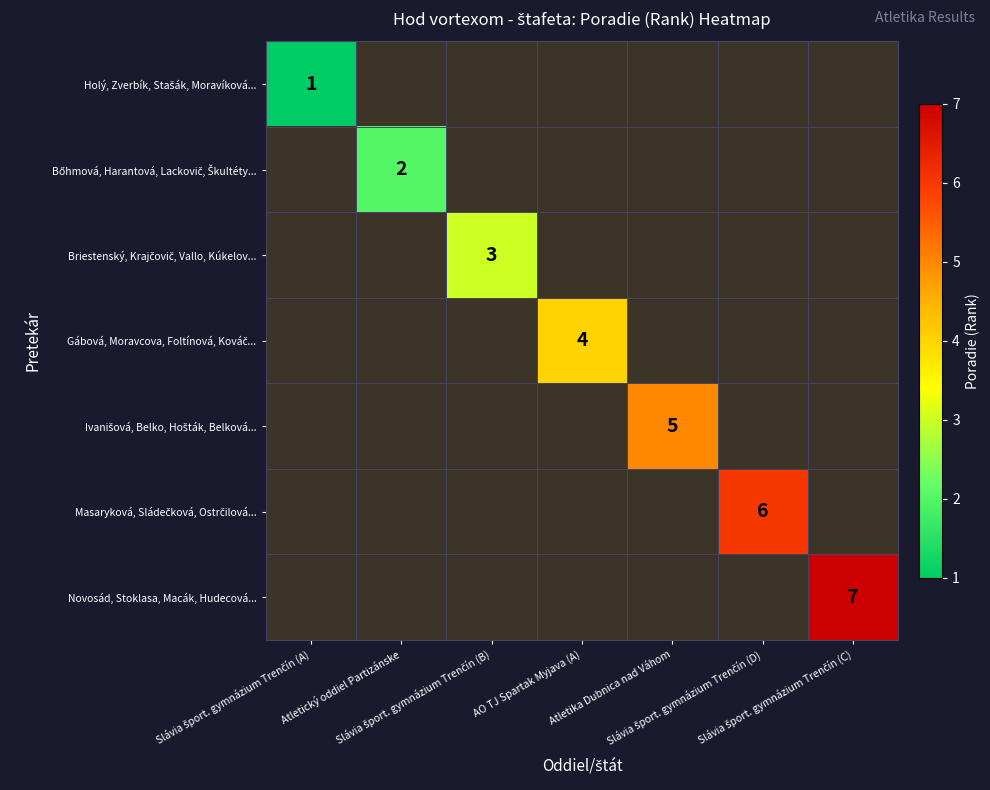

What is the greatest value displayed?

7.0